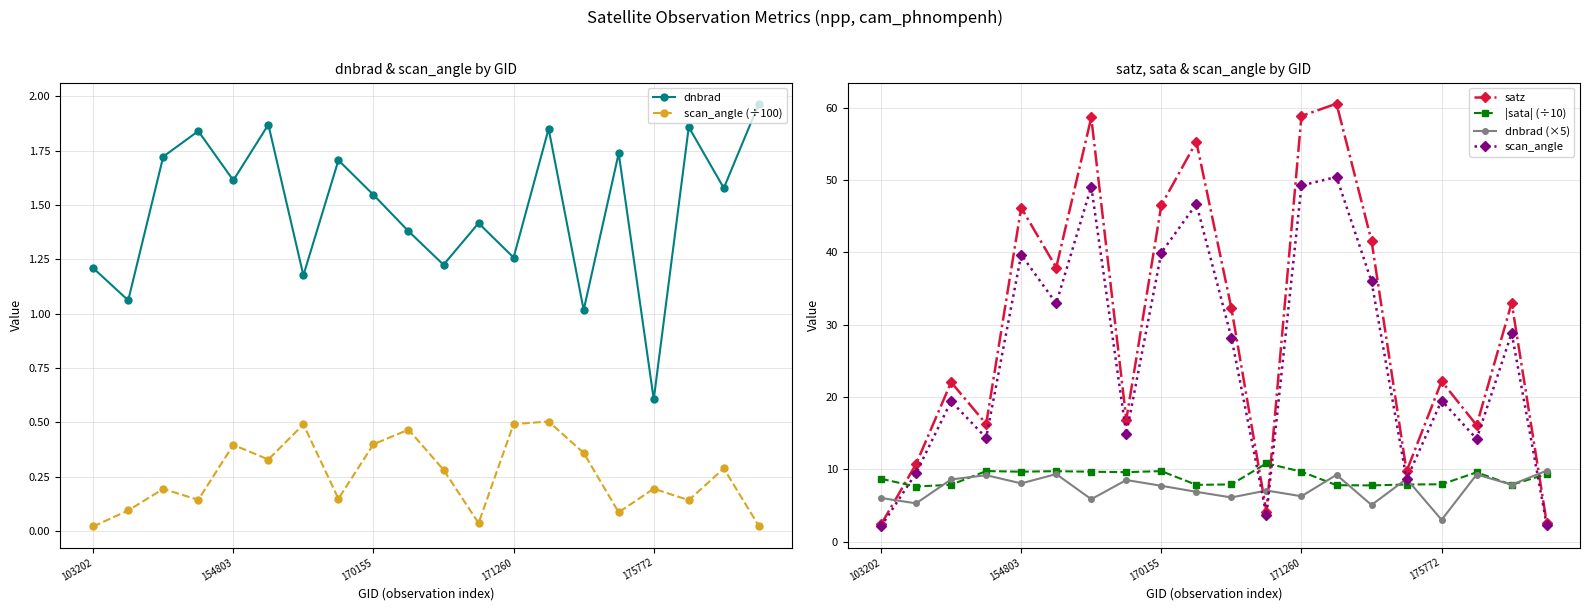

Reading left to right, what are all the values shown in this chart?

dnbrad: 1.2	1.1	1.7	1.8	1.6	1.9	1.2	1.7	1.5	1.4	1.2	1.4	1.3	1.9	1.0	1.7	0.6	1.9	1.6	2.0
scan_angle (÷100): 0.0	0.1	0.2	0.1	0.4	0.3	0.5	0.1	0.4	0.5	0.3	0.0	0.5	0.5	0.4	0.1	0.2	0.1	0.3	0.0
satz: 2.4	10.8	22.0	16.3	46.2	37.9	58.6	16.9	46.5	55.3	32.3	4.1	58.8	60.5	41.6	9.8	22.2	16.1	33.0	2.6
|sata| (÷10): 8.7	7.6	7.9	9.8	9.7	9.8	9.7	9.6	9.8	7.9	7.9	10.8	9.7	7.8	7.8	7.9	7.9	9.6	7.9	9.4
dnbrad (×5): 6.1	5.3	8.6	9.2	8.1	9.4	5.9	8.5	7.7	6.9	6.1	7.1	6.3	9.3	5.1	8.7	3.0	9.3	7.9	9.8
scan_angle: 2.1	9.5	19.4	14.4	39.7	32.9	49.1	14.9	40.0	46.7	28.2	3.7	49.2	50.4	36.0	8.6	19.5	14.2	28.8	2.3